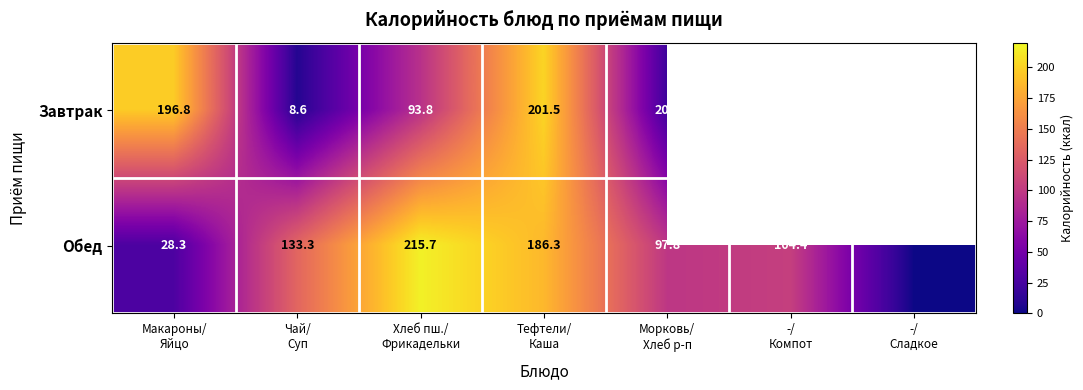

What is the highest value of the Обед series?

215.7